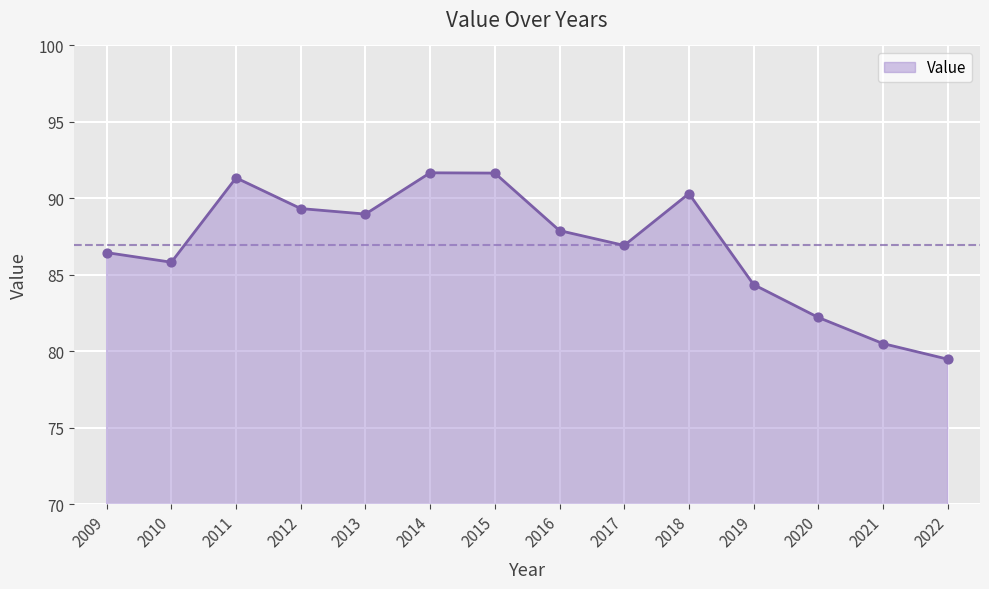

What is the change in value from 2010 to 2015?

+5.8